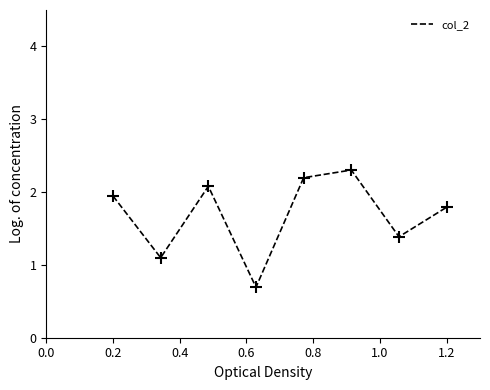

How many series are shown in this chart?

1